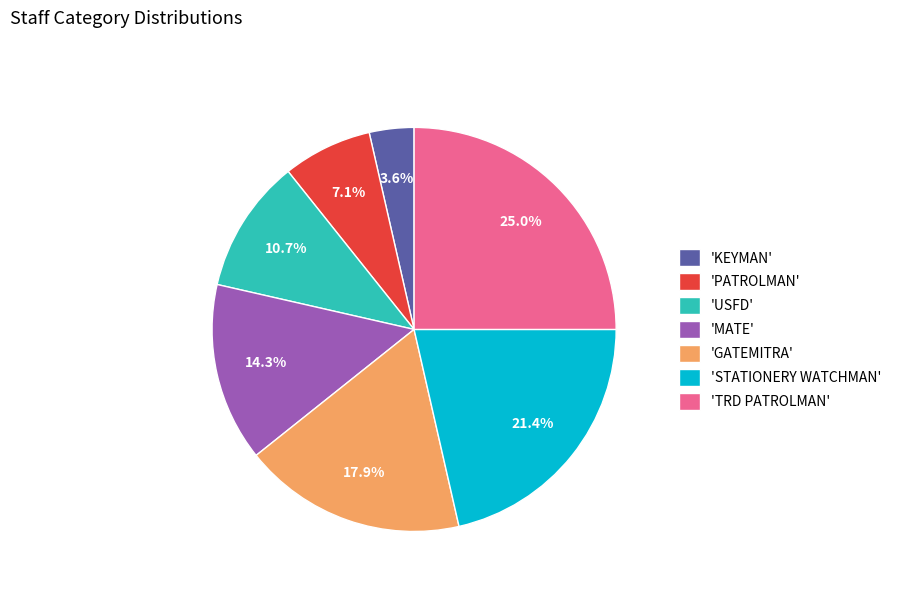

Rank the categories by value from lowest to highest.

'KEYMAN', 'PATROLMAN', 'USFD', 'MATE', 'GATEMITRA', 'STATIONERY WATCHMAN', 'TRD PATROLMAN'